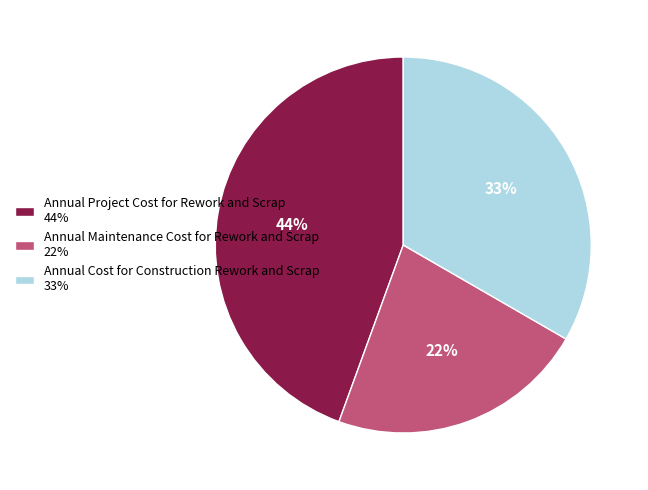

Rank the categories by value from lowest to highest.

Annual Maintenance Cost for Rework and Scrap, Annual Cost for Construction Rework and Scrap, Annual Project Cost for Rework and Scrap